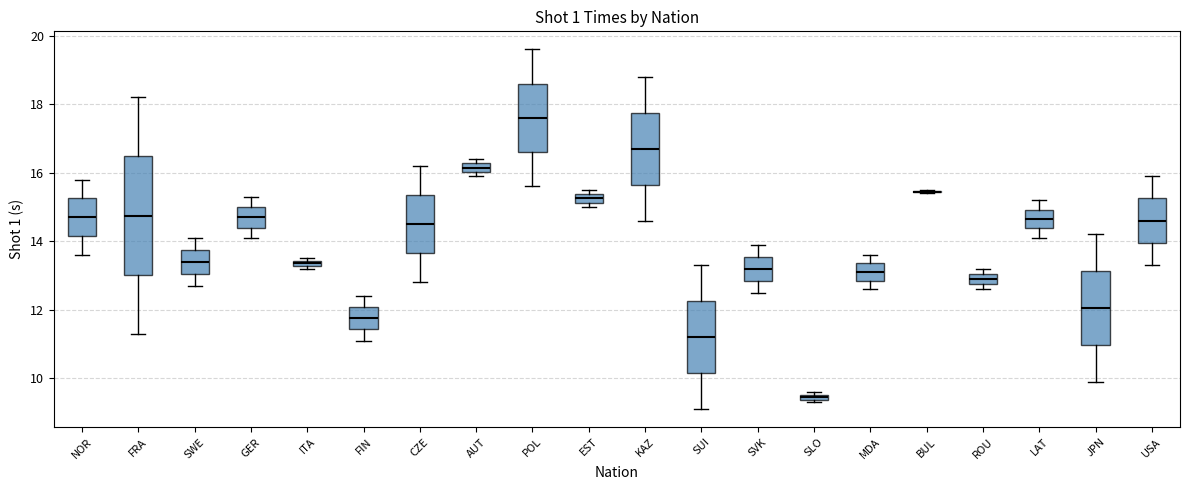

Which box is the tallest, from its lower edge to its upper edge?

FRA